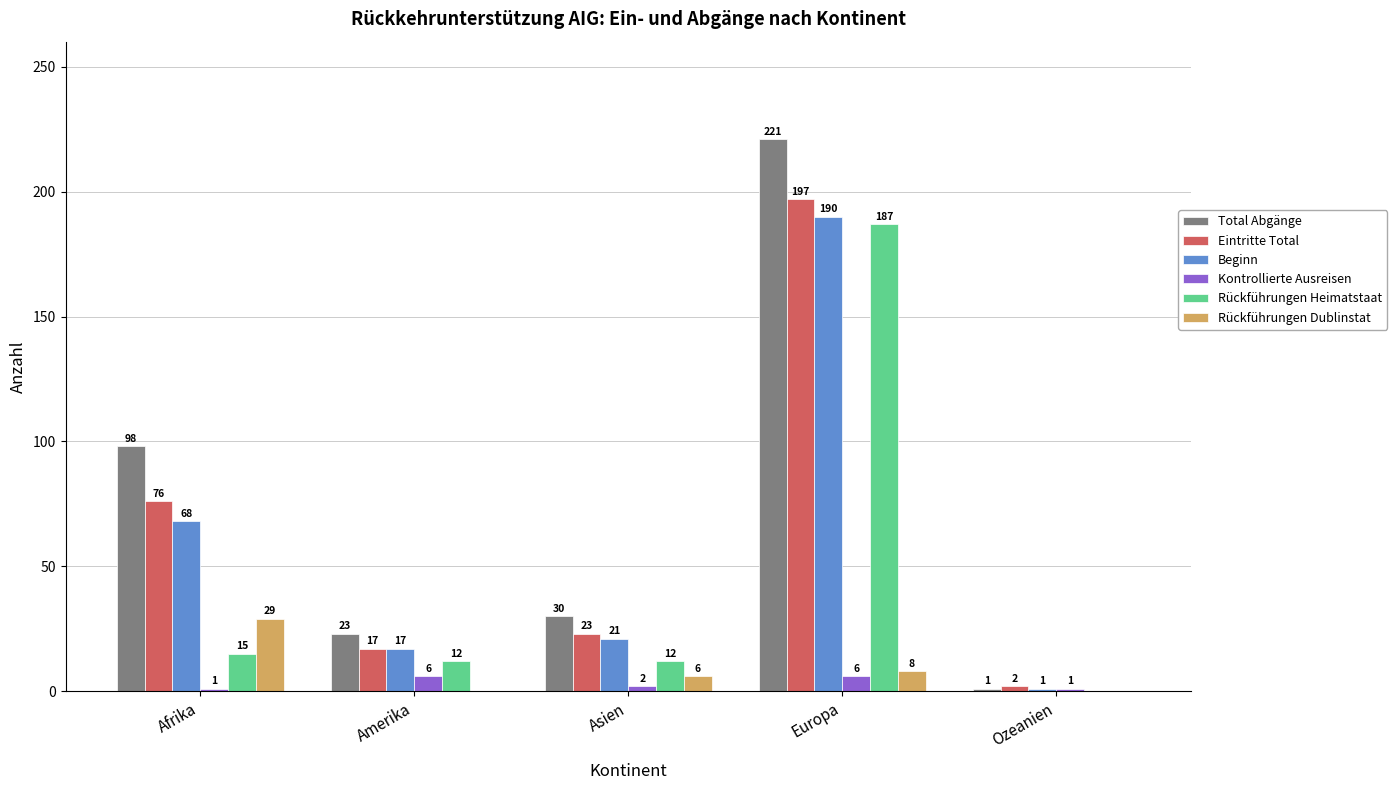

How many groups of bars are there?

5